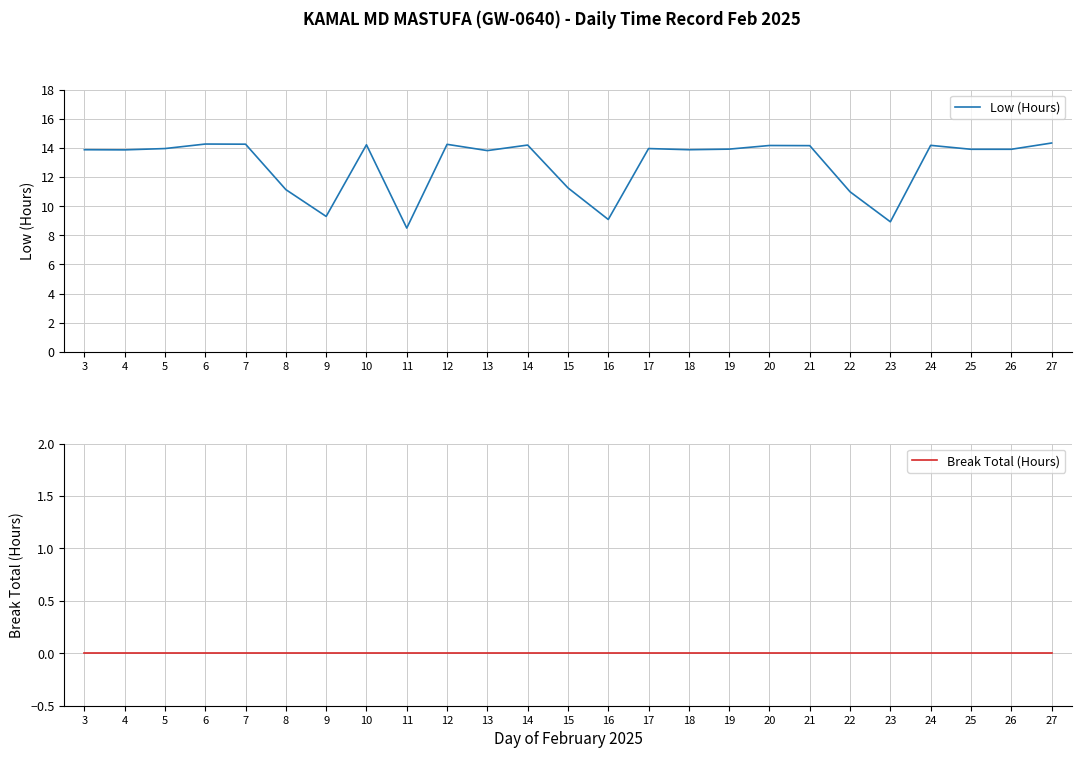

Is this an area chart (filled region under the line)?

No